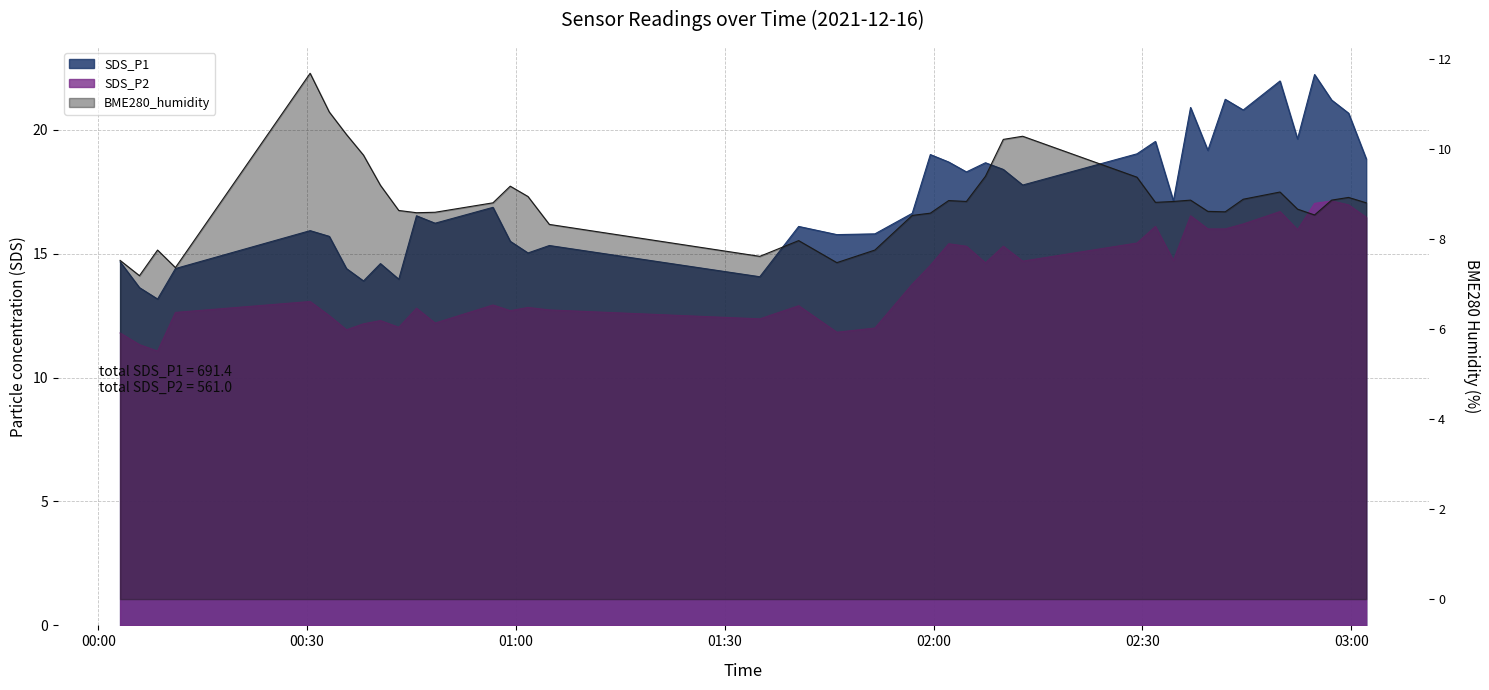

Rank the series by their average value, from lowest to highest.

BME280_humidity, SDS_P2, SDS_P1